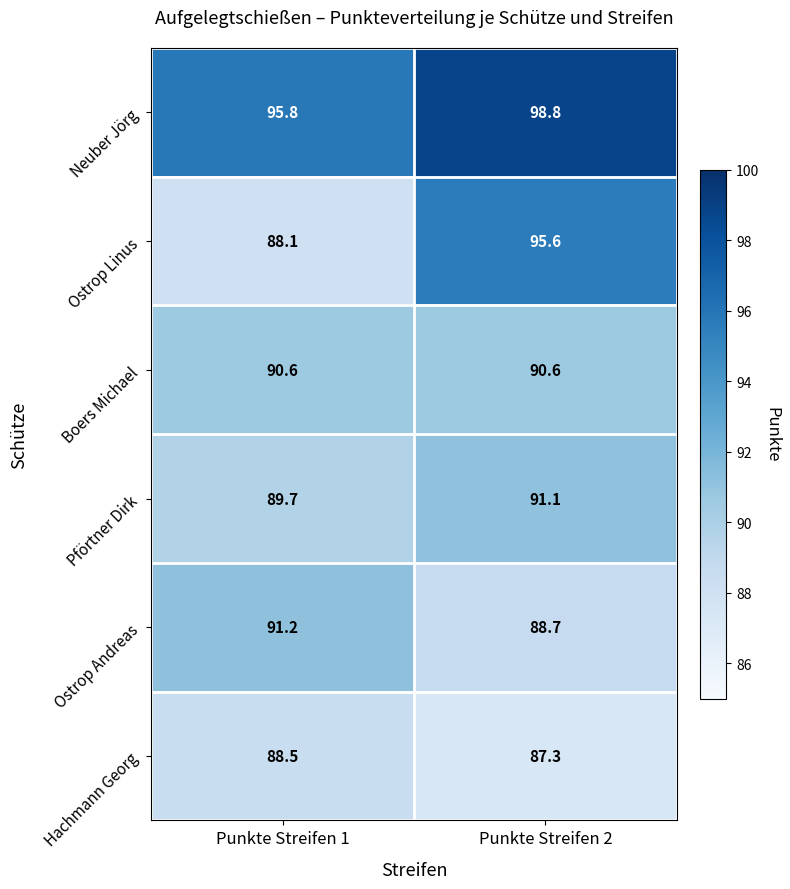

Reading left to right, list all the values displayed in this chart.

Neuber Jörg: 95.8	98.8
Ostrop Linus: 88.1	95.6
Boers Michael: 90.6	90.6
Pförtner Dirk: 89.7	91.1
Ostrop Andreas: 91.2	88.7
Hachmann Georg: 88.5	87.3